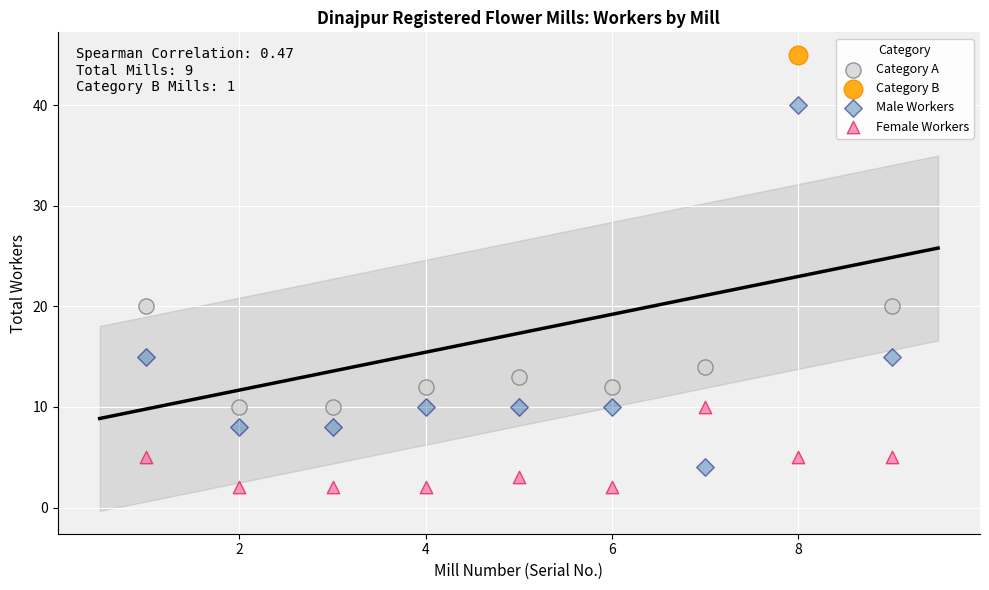

What are all the series names shown in the legend?

Category A, Category B, Male Workers, Female Workers